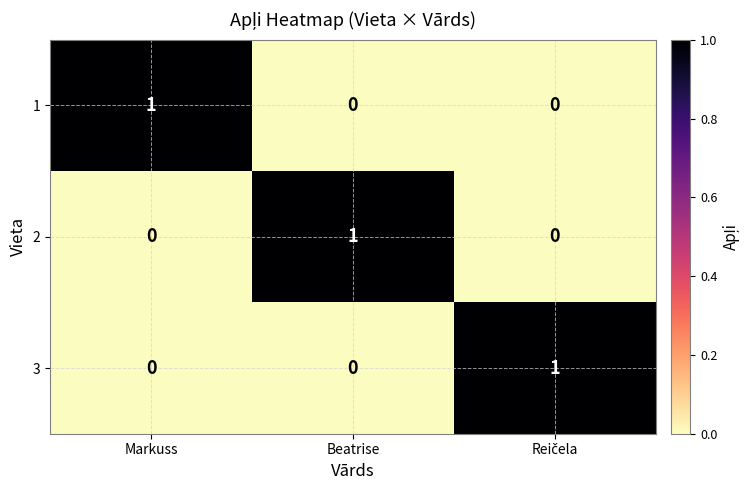

Is it true that 1 equals 1 at Markuss?

True